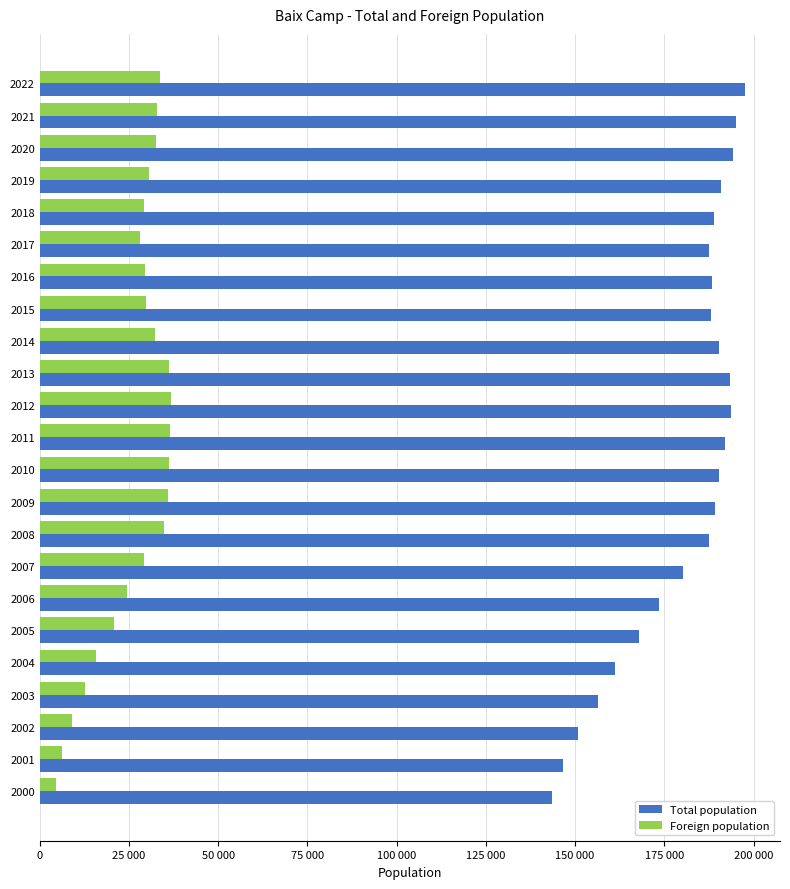

What is the minimum value shown in the chart?

4429